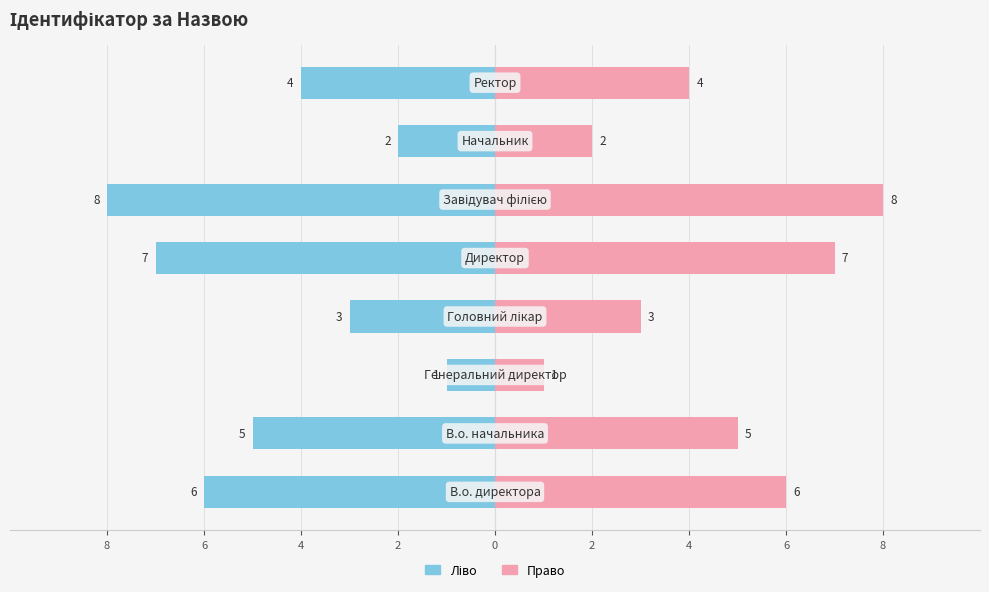

How many bars are there in each group?

2